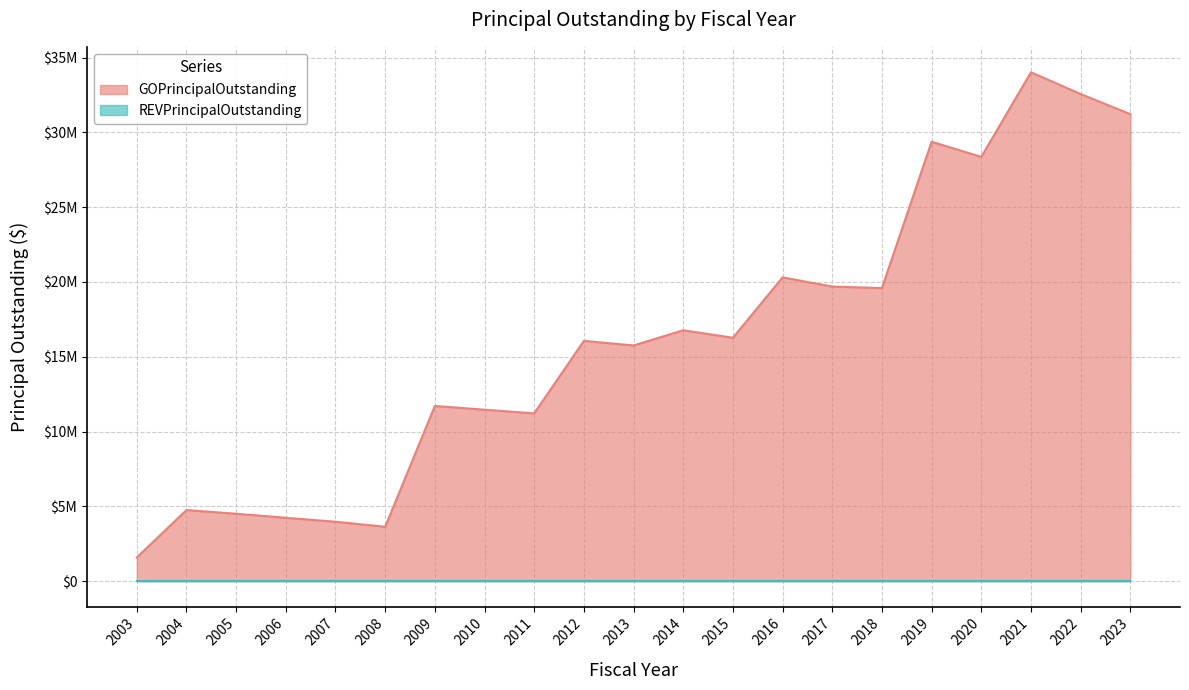

True or false: the data has more than 2 interior local peaks.

True